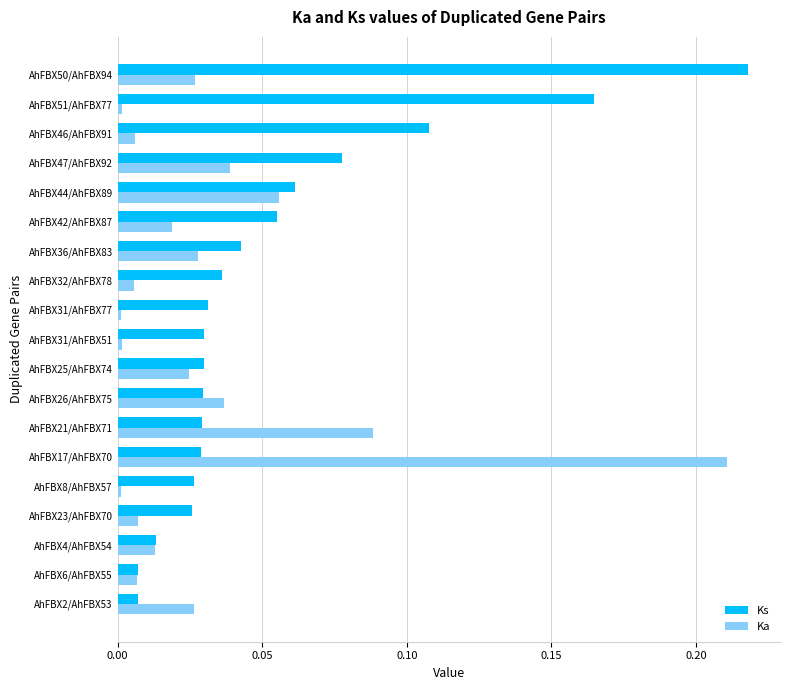

What is the sum of the Ka values at AhFBX44/AhFBX89 and AhFBX17/AhFBX70?

0.3